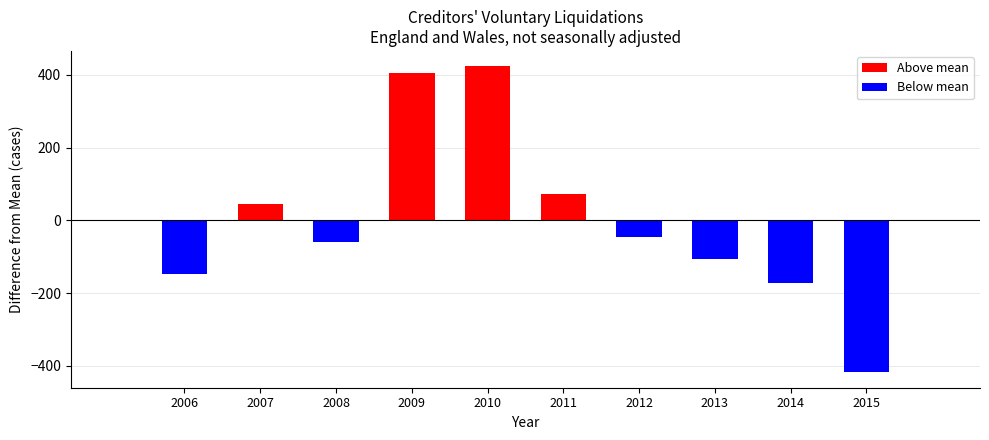

Reading right to left, what are all the values shown in this chart?

-418	-171	-105	-46	73	424	405	-59	44	-147